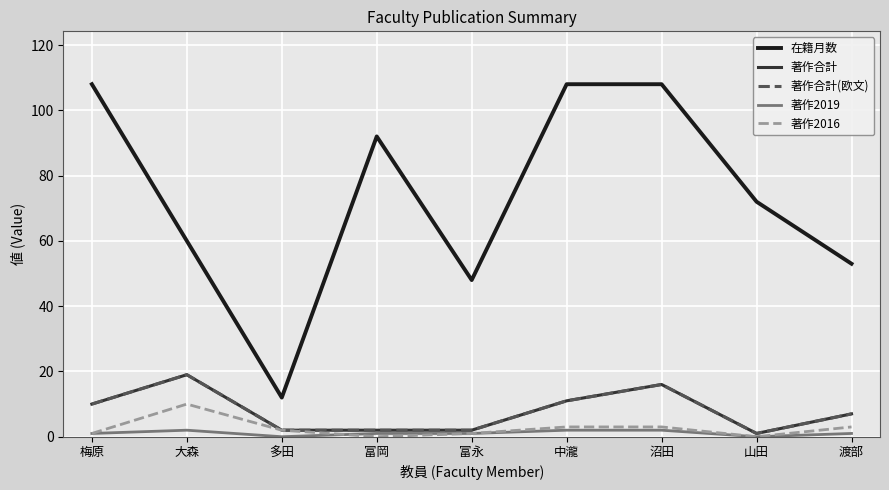

Which series changed the most between 大森 and 富岡?

在籍月数